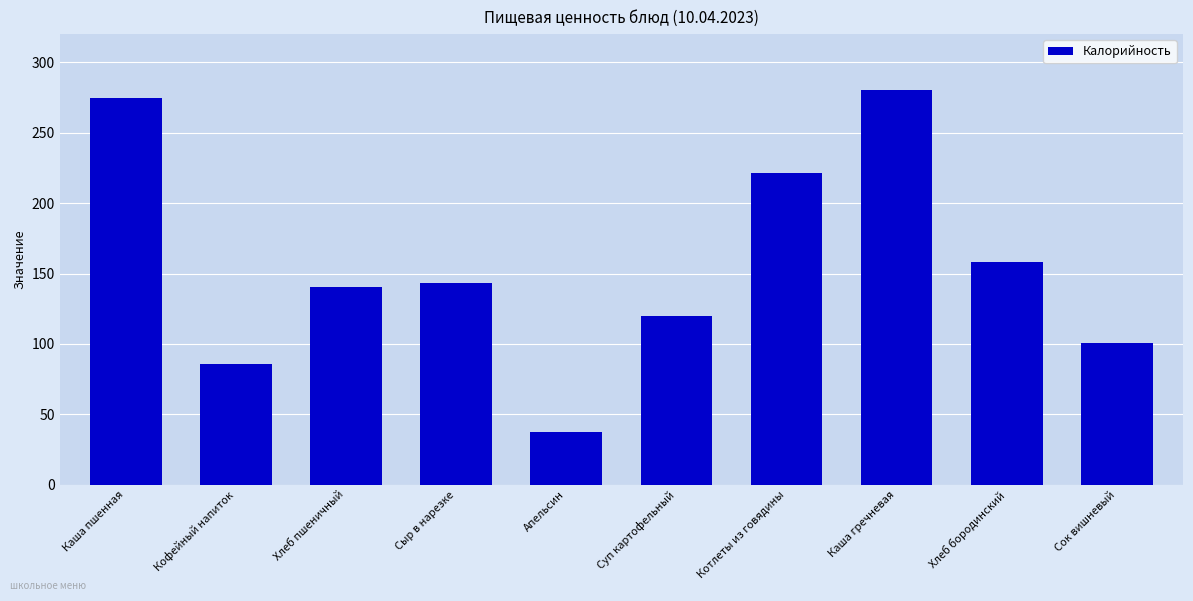

Which label corresponds to the largest value in the chart?

Каша гречневая